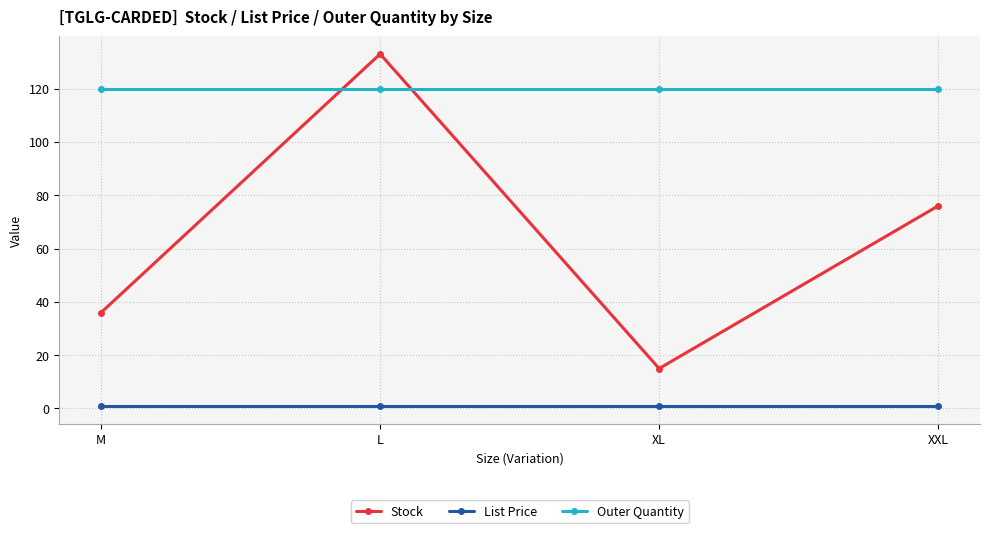

What is the lowest value of the List Price series?

0.8